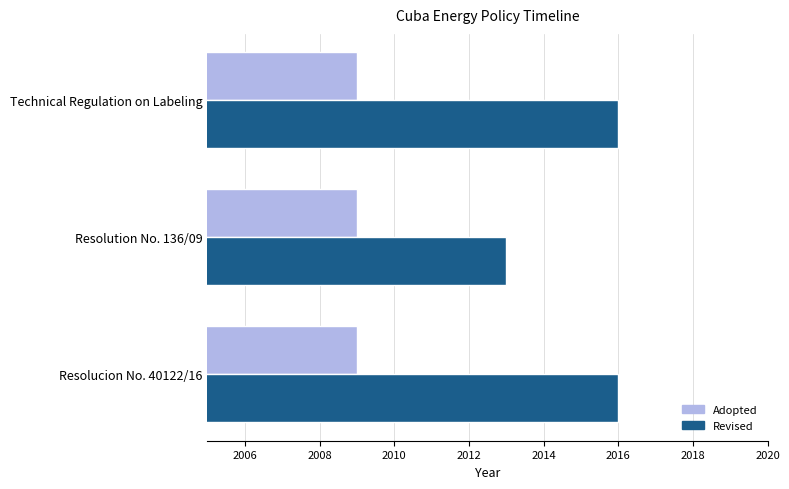

What is the lowest value of the Revised series?

2013